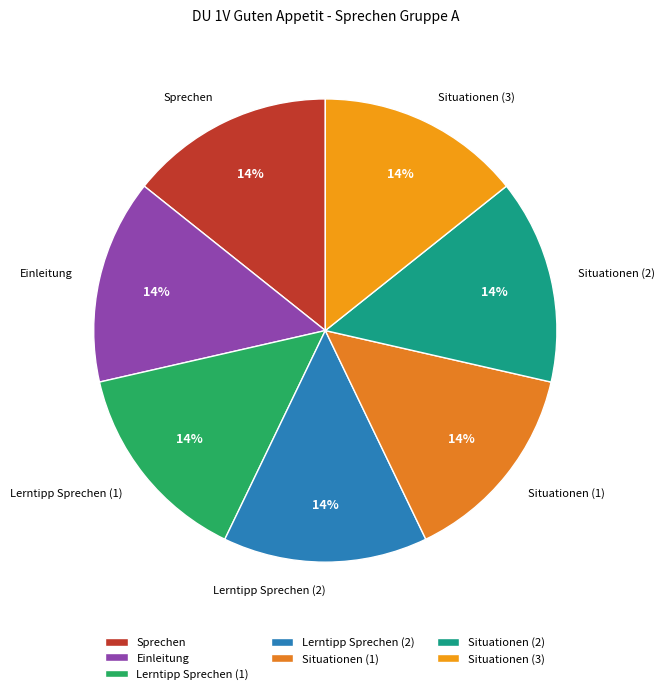

What percentage is the Sprechen slice, to the nearest percent?

14%